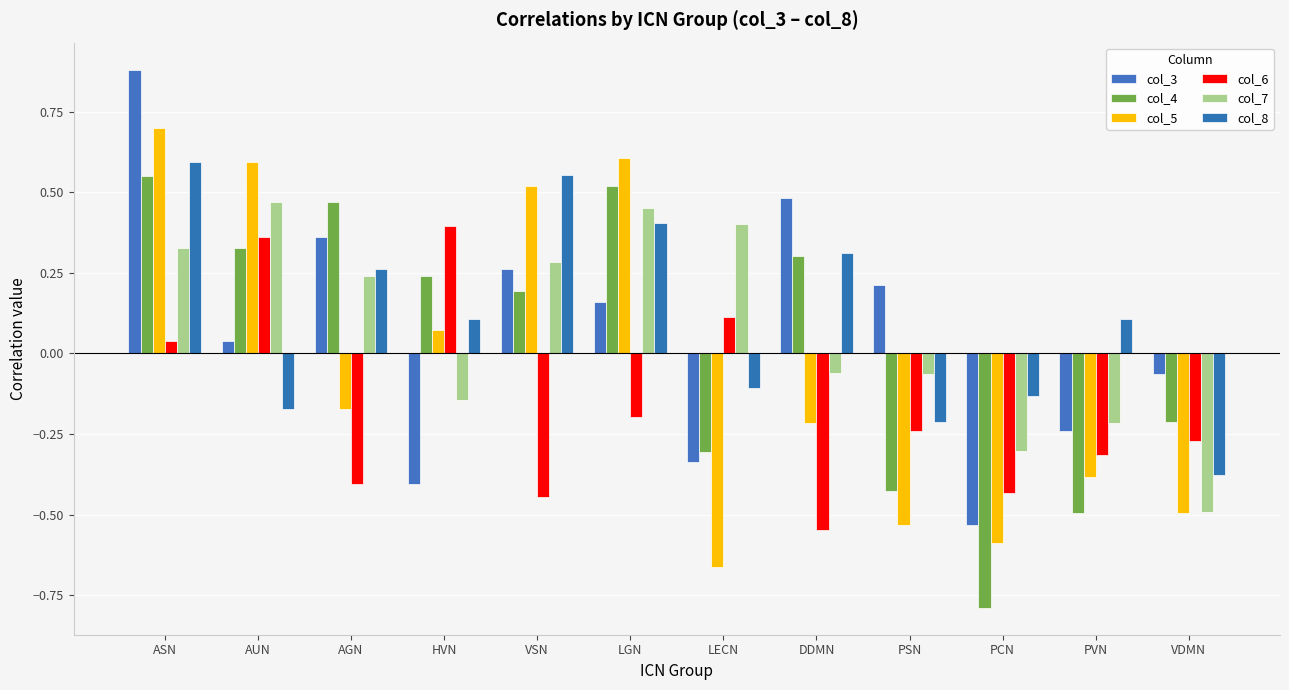

What is the minimum value for col_6?

-0.5